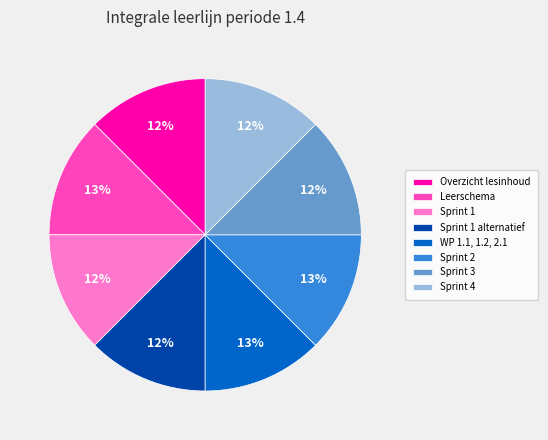

Is the sum of WP 1.1, 1.2, 2.1 and Sprint 1 greater than half?

No